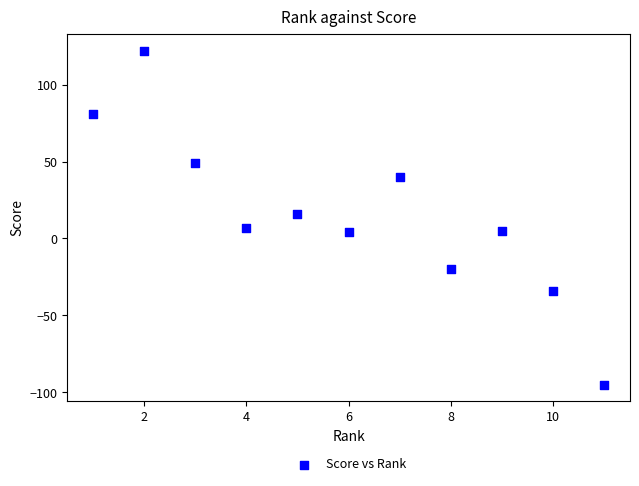

What is the average X value?

6